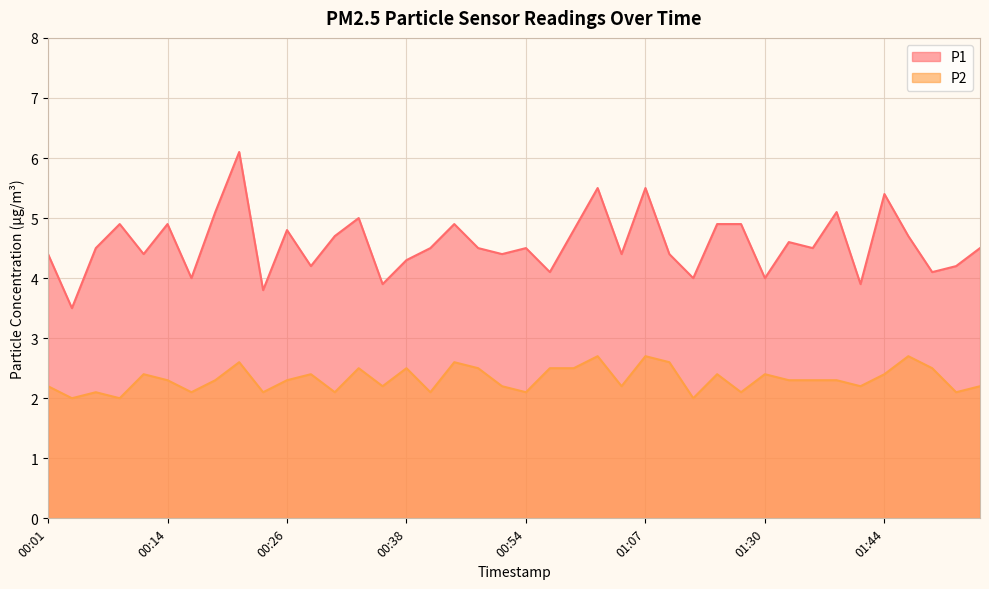

Count the number of data series in this chart.

2